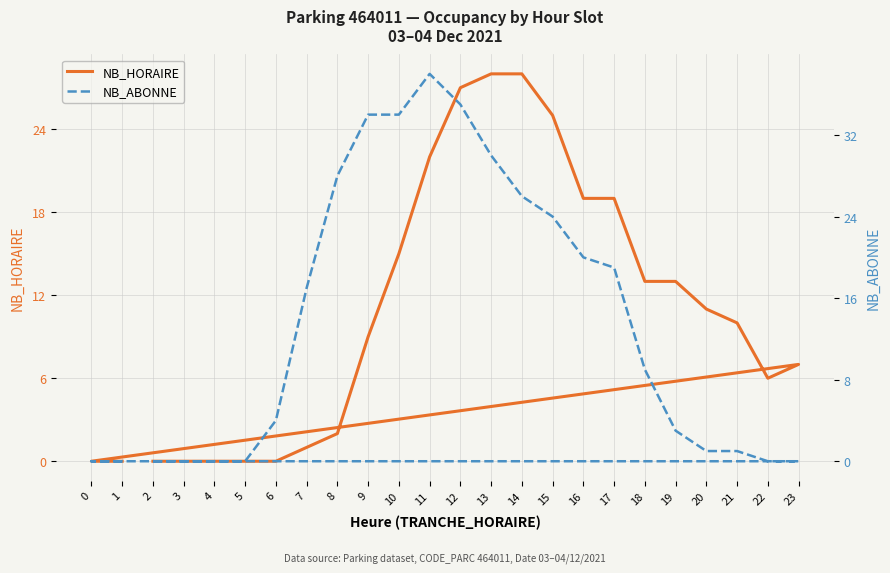

Where is NB_HORAIRE nearest to the value 14?

10